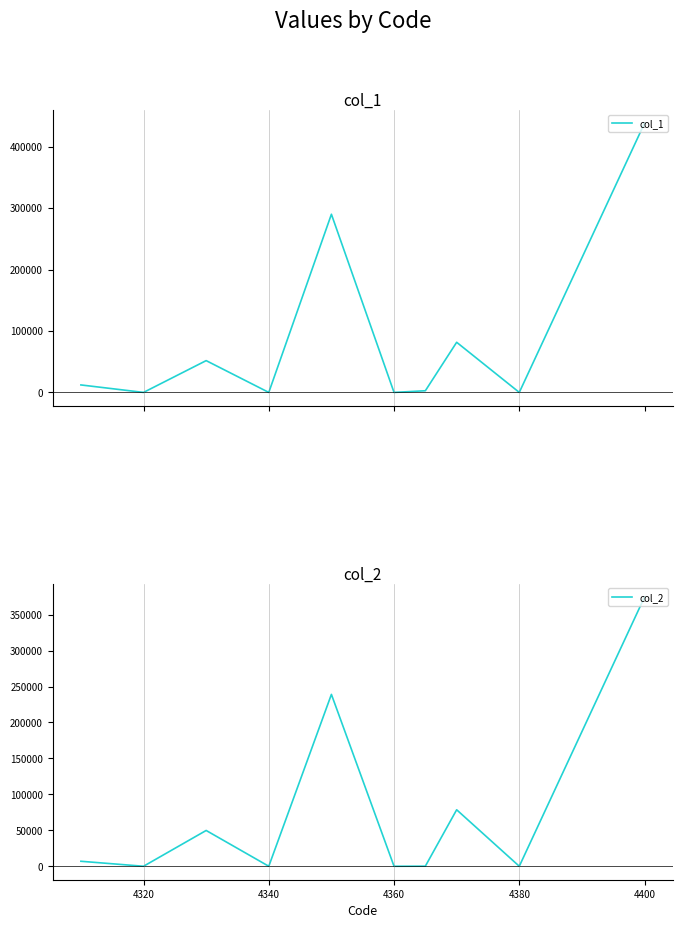

What is the difference between the second highest and minimum values in the col_2 series?

239068